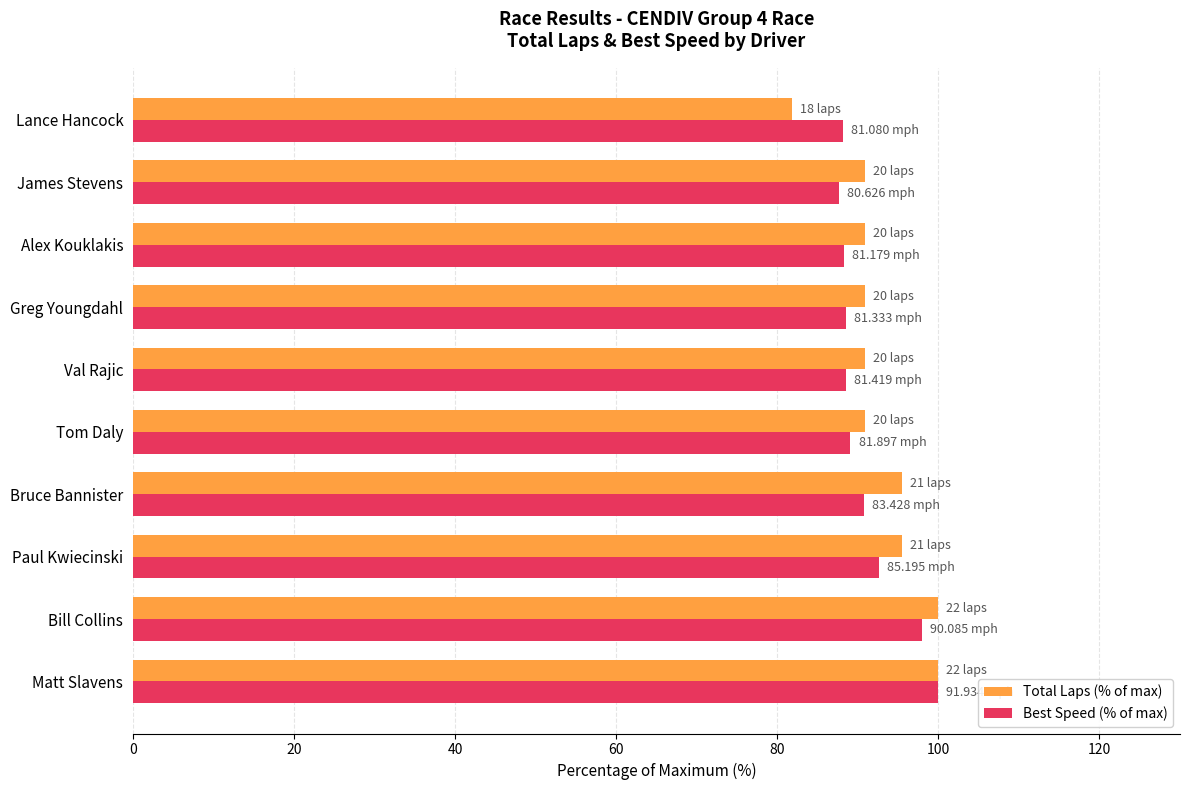

What is the difference between the maximum and minimum values in the Total Laps (% of max) series?

18.2